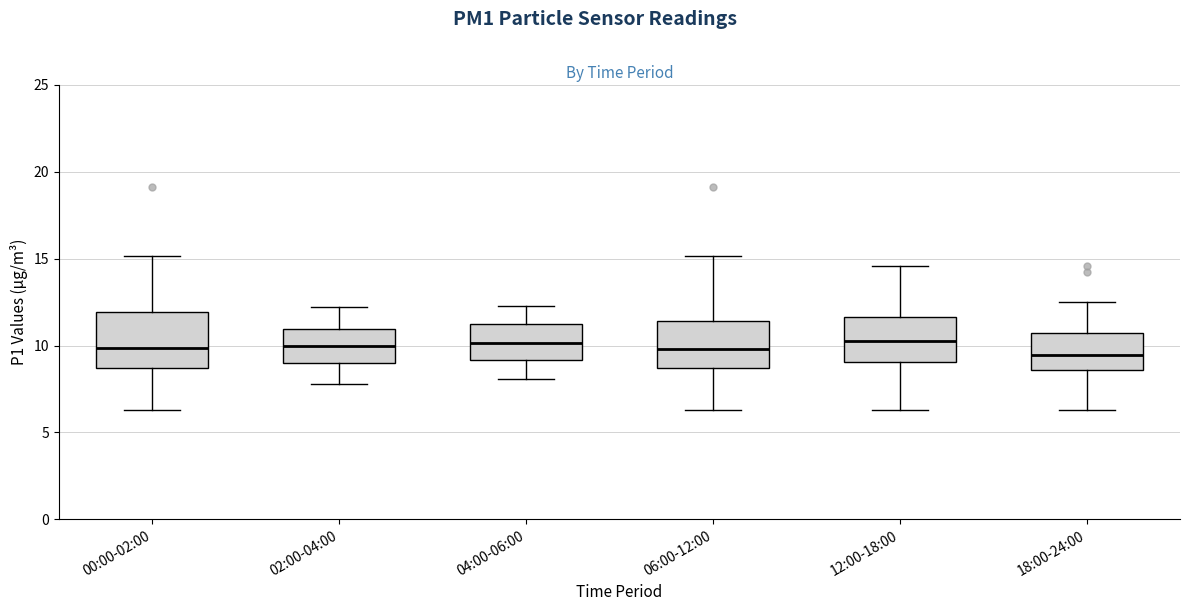

Reading left to right, read every box against the y-axis: the position of its median line, the range the box covers, and the ends of its whiskers. The values are not printed on the chart, so give them approximately, as read against the axis.

00:00-02:00: median 10.0, box 8.5 to 12.0, whiskers 6.5 to 15.0
02:00-04:00: median 10.0, box 9.0 to 11.0, whiskers 8.0 to 12.0
04:00-06:00: median 10.0, box 9.0 to 11.0, whiskers 8.0 to 12.5
06:00-12:00: median 10.0, box 8.5 to 11.5, whiskers 6.5 to 15.0
12:00-18:00: median 10.5, box 9.0 to 11.5, whiskers 6.5 to 14.5
18:00-24:00: median 9.5, box 8.5 to 10.5, whiskers 6.5 to 12.5